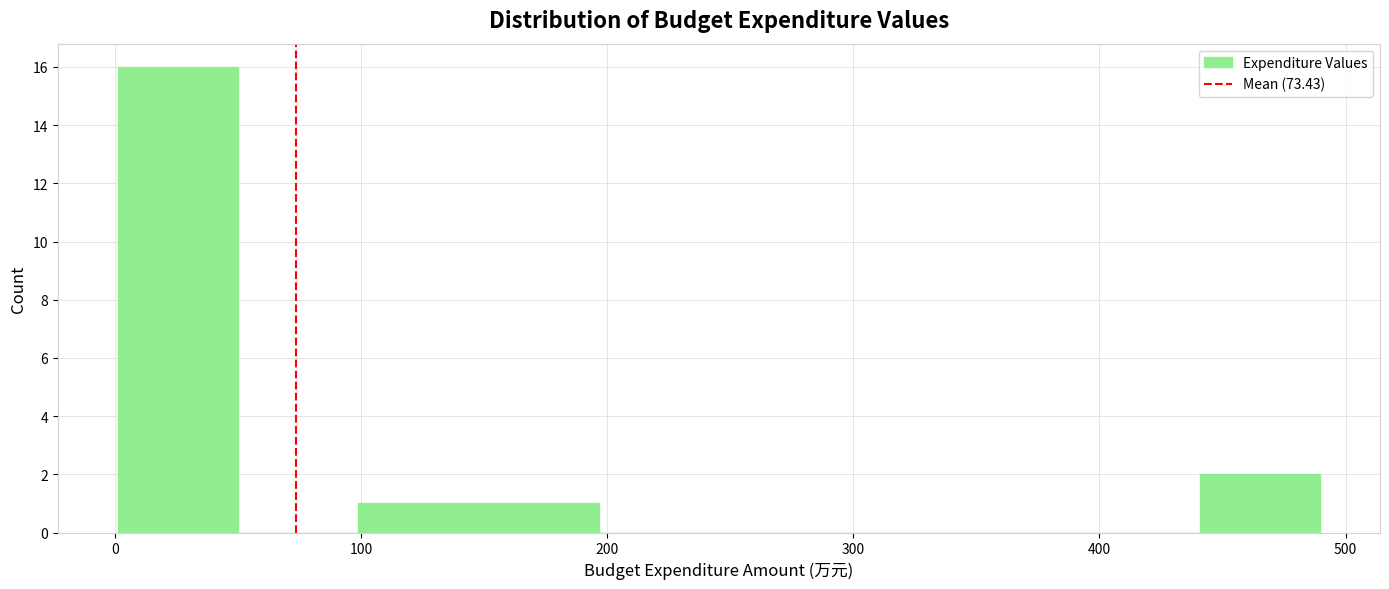

Reading left to right, transcribe this chart: for each bar, give the range it covers on the x-axis and its height. Neither the bar edges nor the heights are printed on the chart, so give them approximately, as read against the axes.

0 to 50: 16
50 to 100: 0
100 to 150: 1
150 to 200: 1
200 to 250: 0
250 to 290: 0
290 to 340: 0
340 to 390: 0
390 to 440: 0
440 to 490: 2